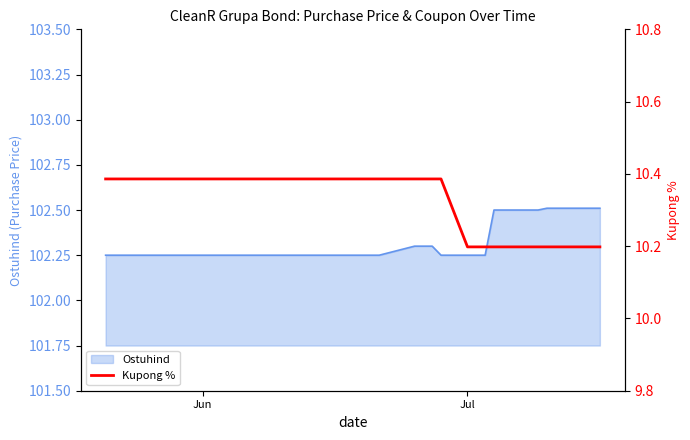

What is the highest value of the Ostuhind series?

102.5